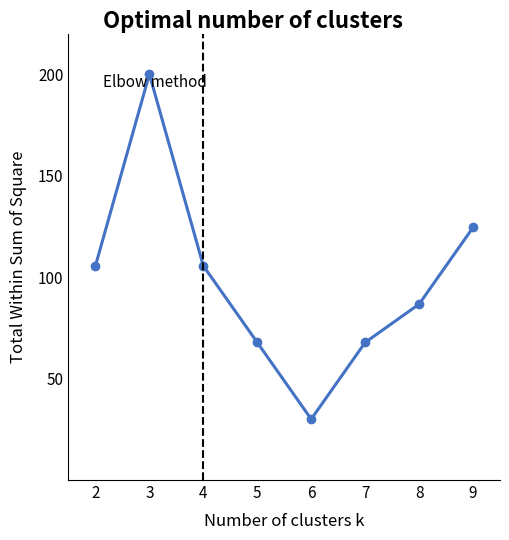

What is the difference between the second highest and second lowest values?

56.7